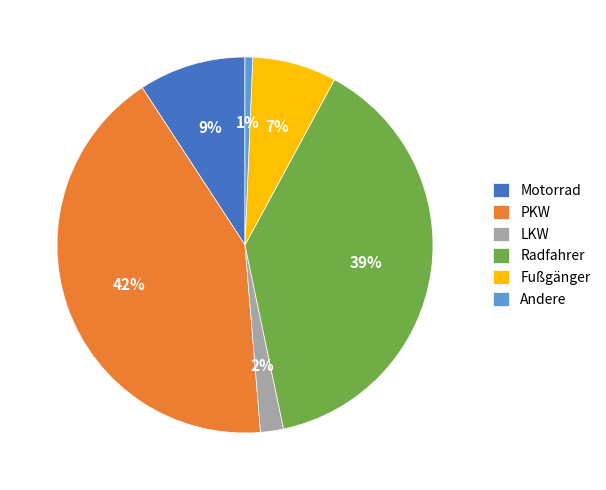

To the nearest percent, what is the average slice percentage?

17%